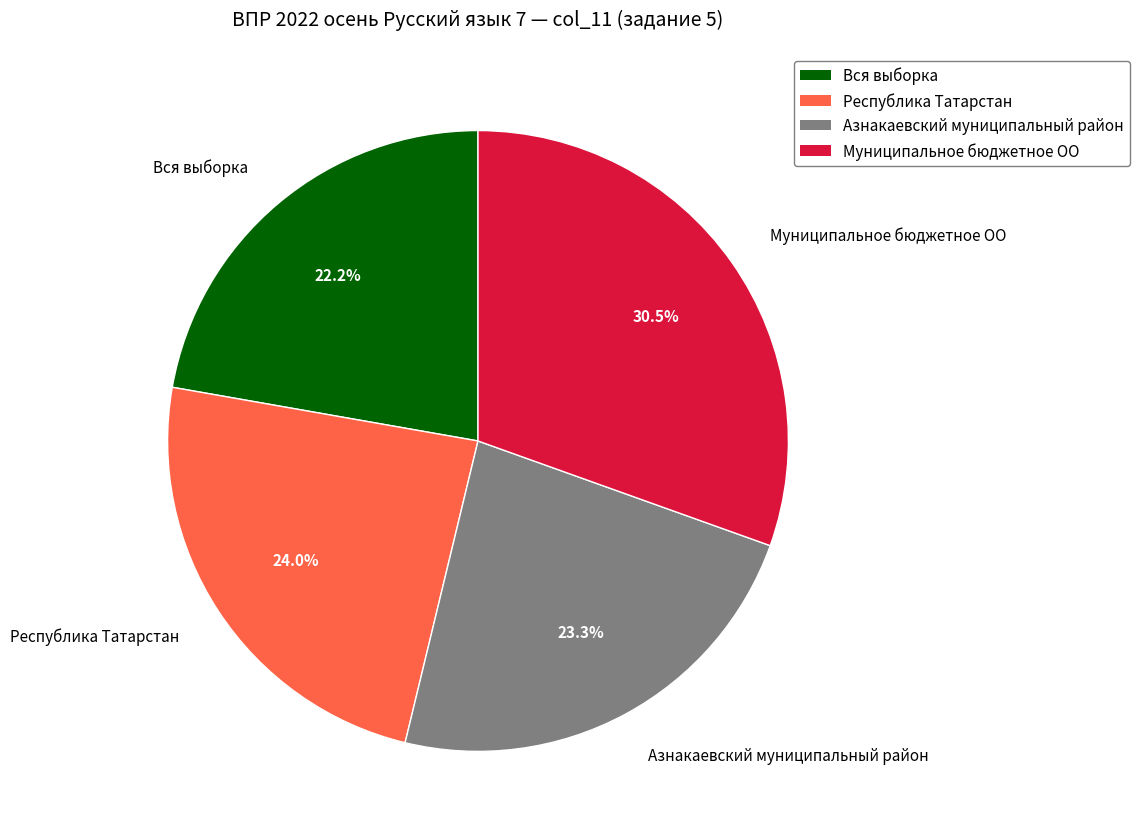

Rank the categories by value from highest to lowest.

Муниципальное бюджетное ОО, Республика Татарстан, Азнакаевский муниципальный район, Вся выборка